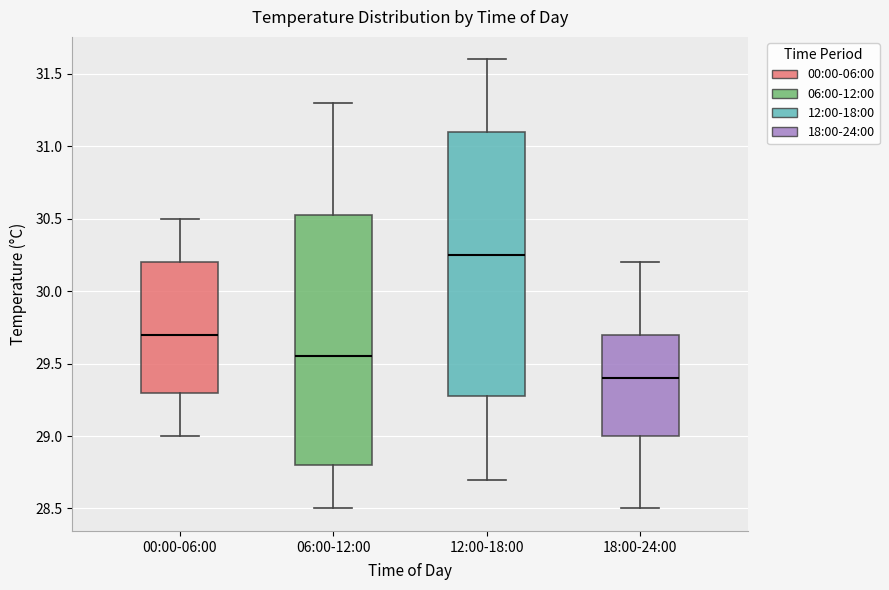

Reading left to right, transcribe this box plot: for each box, give where its median line is, the range the box spans, and where its two whiskers end, as read against the y-axis. The values are not printed on the chart, so give them approximately, as read against the axis.

00:00-06:00: median 29.70, box 29.30 to 30.20, whiskers 29.00 to 30.50
06:00-12:00: median 29.55, box 28.80 to 30.55, whiskers 28.50 to 31.30
12:00-18:00: median 30.25, box 29.30 to 31.10, whiskers 28.70 to 31.60
18:00-24:00: median 29.40, box 29.00 to 29.70, whiskers 28.50 to 30.20